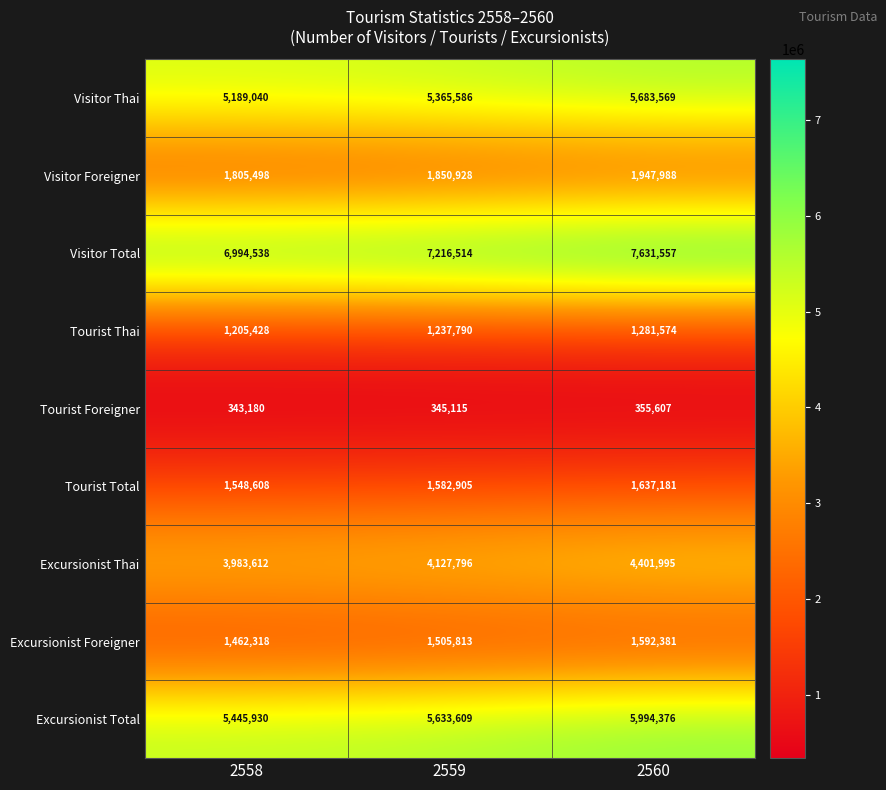

Which series has the largest range (max minus min)?

Visitor Total